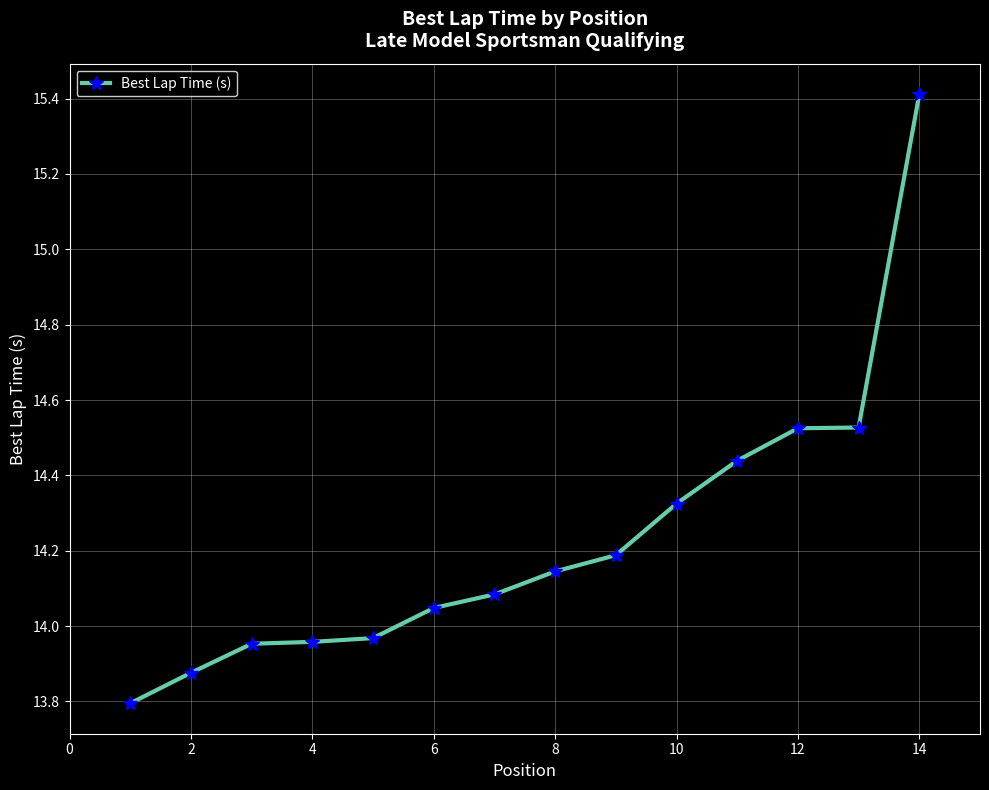

What is the smallest value displayed?

13.8